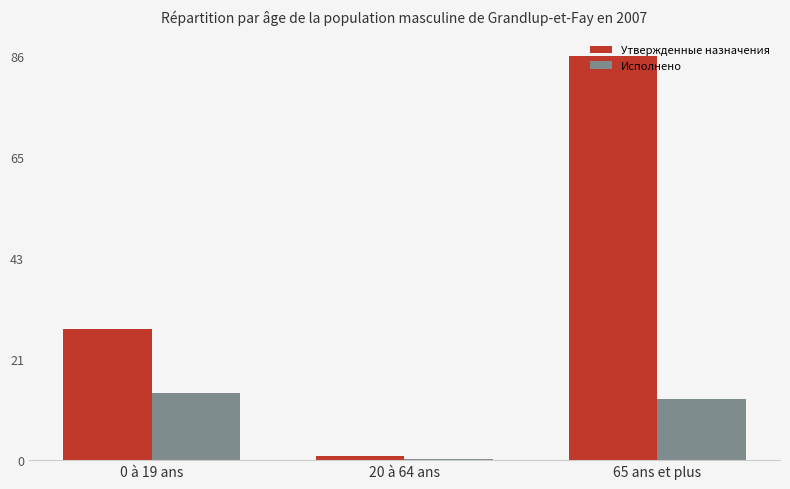

What are all the series names shown in the legend?

Утвержденные назначения, Исполнено